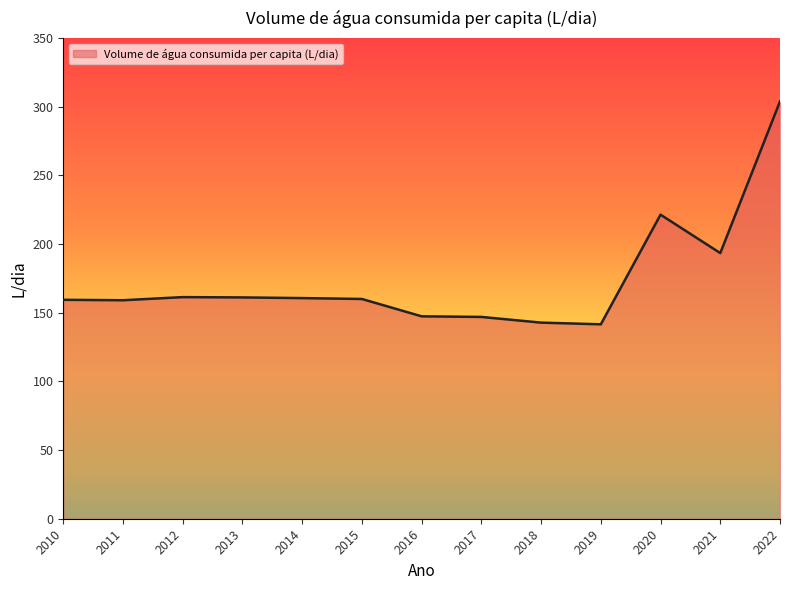

Read the value at 2016.

147.4